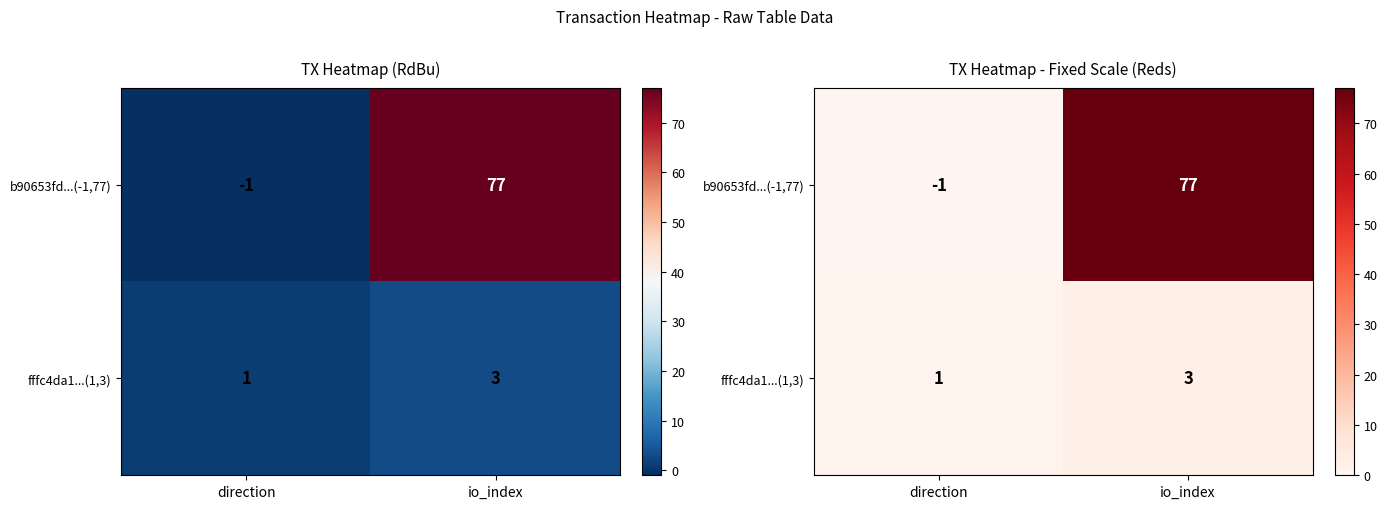

What is the sum of all fffc4da1...(1,3) values?

4